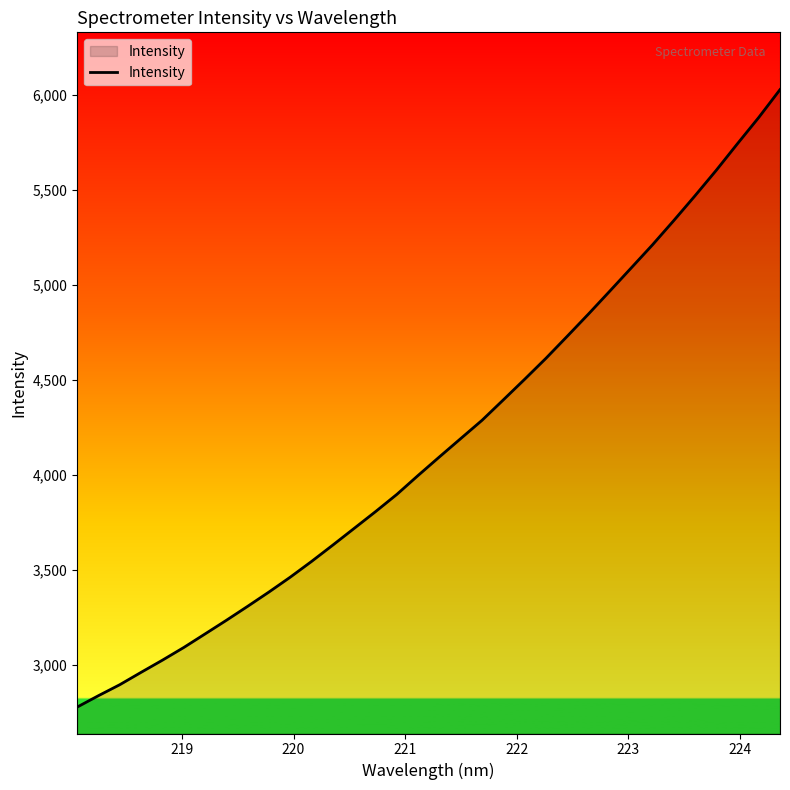

True or false: the data has more than 0 interior local peaks.

False